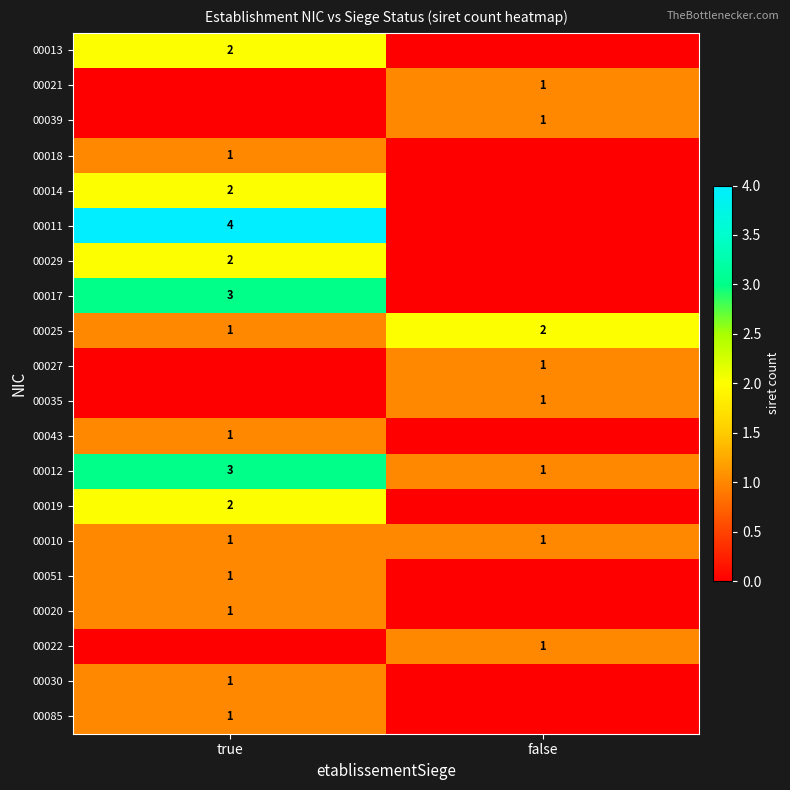

The value of 00010 at false is 1. True or false?

True